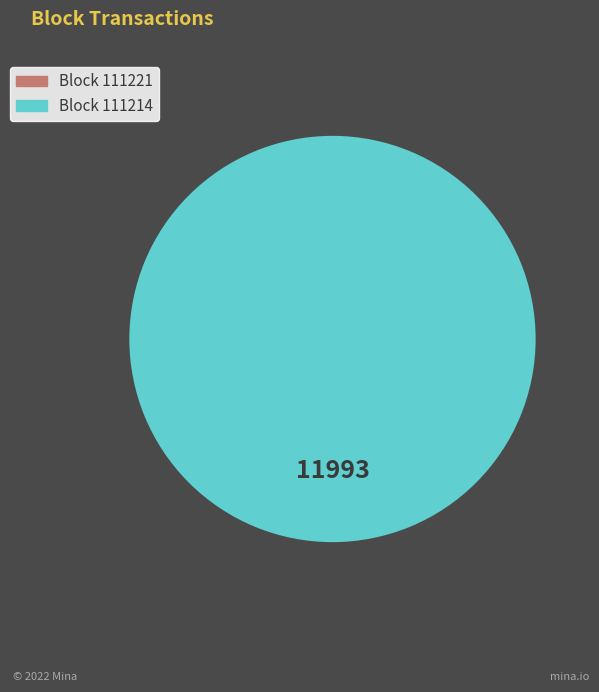

Is the sum of 111221 and 111214 greater than half?

Yes